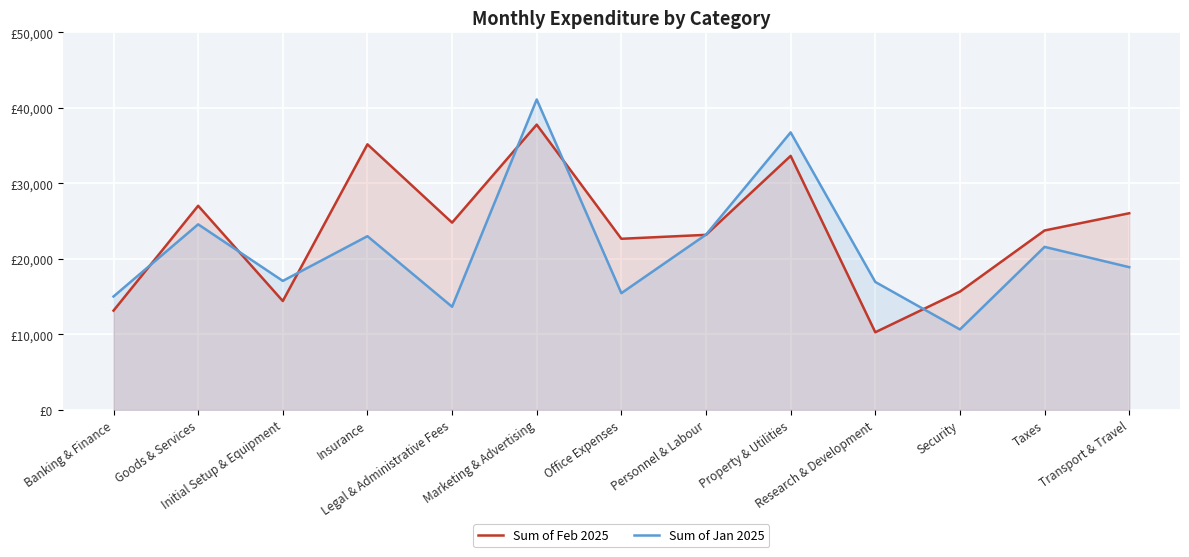

What is the difference between the maximum and minimum values in the Sum of Feb 2025 series?

27511